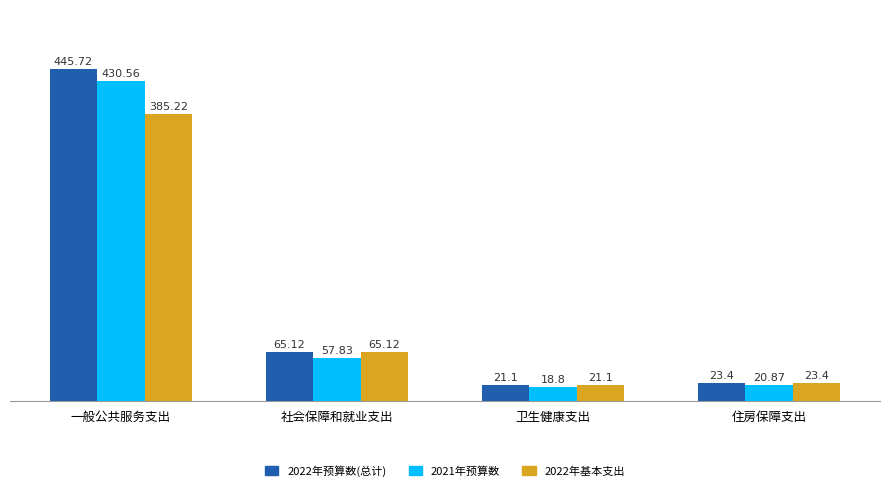

What is the total value across all series at 卫生健康支出?

61.0